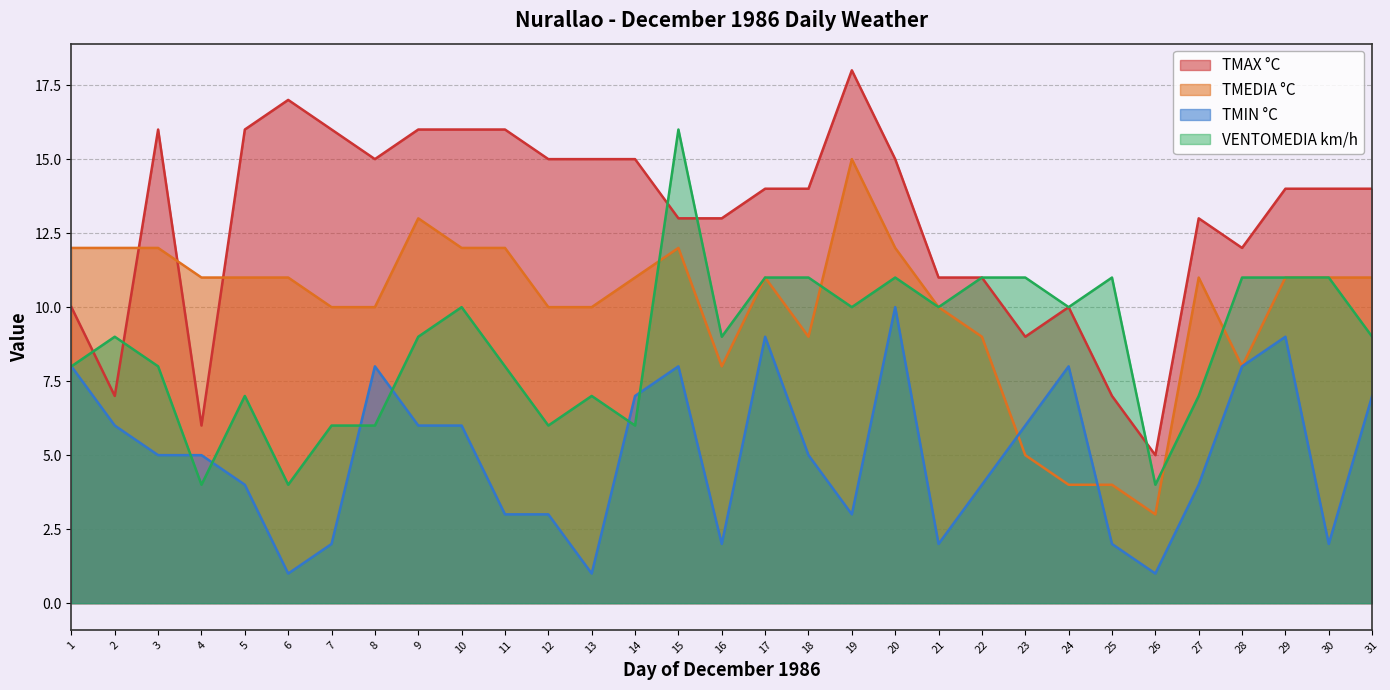

How many lines are shown in the chart?

4